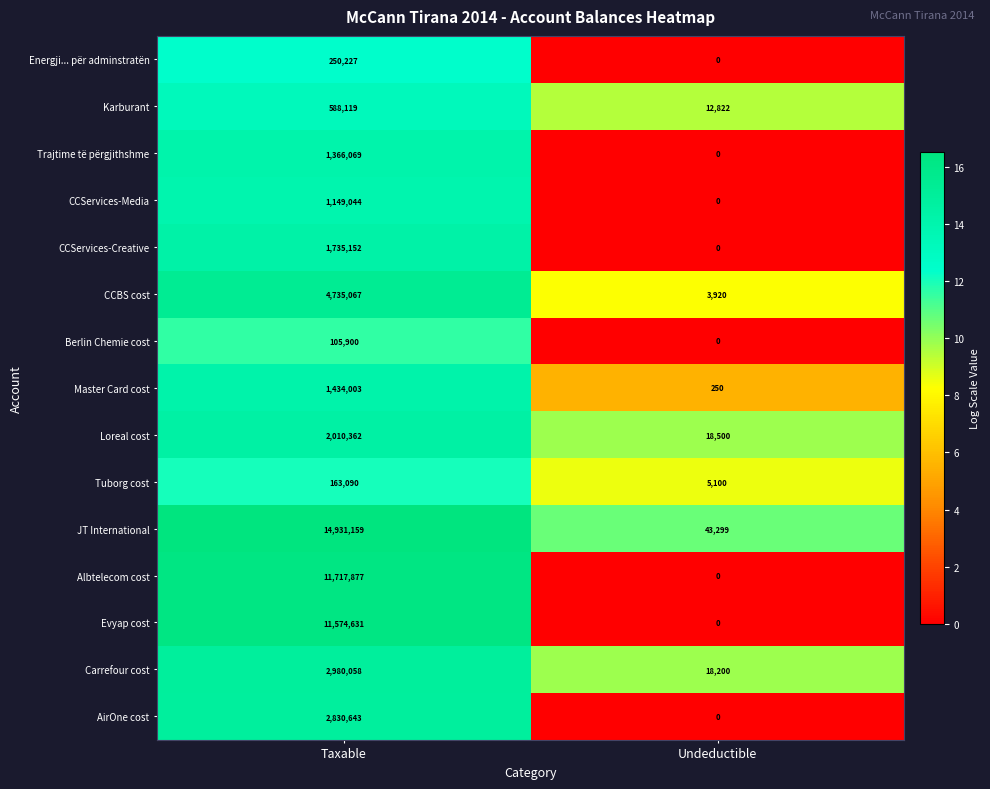

What is the average value of the Energji... për adminstratën series?

125114